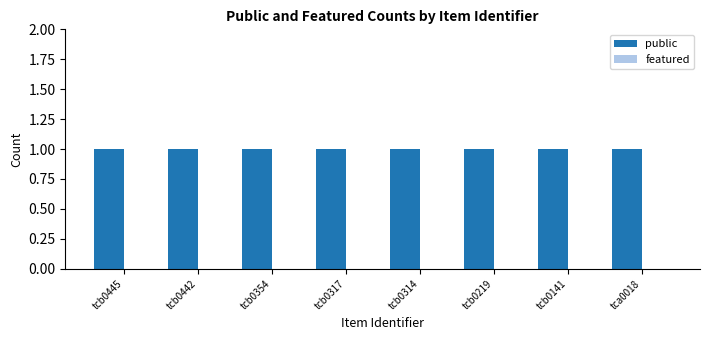

Rank the series by their maximum value, from lowest to highest.

featured, public